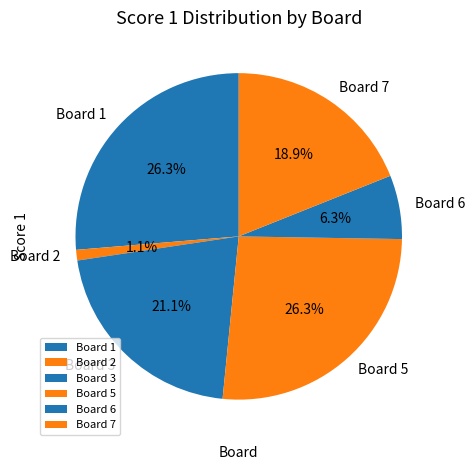

To the nearest percent, what is the average slice percentage?

17%